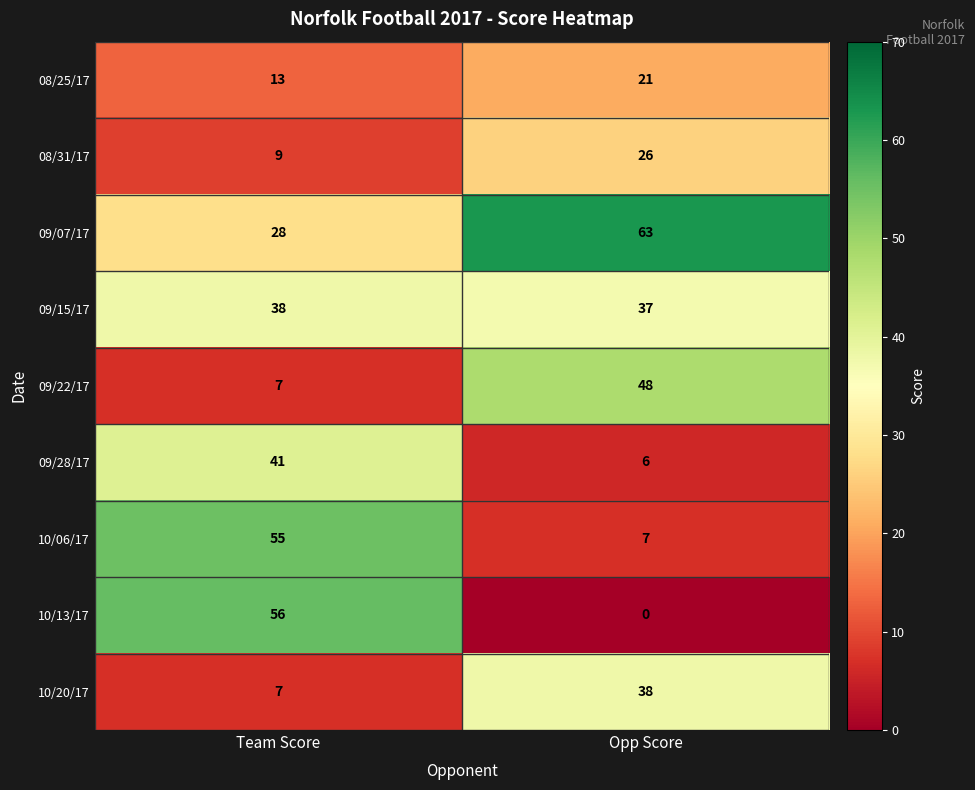

Rank the categories by 09/22/17 value from lowest to highest.

Team Score, Opp Score